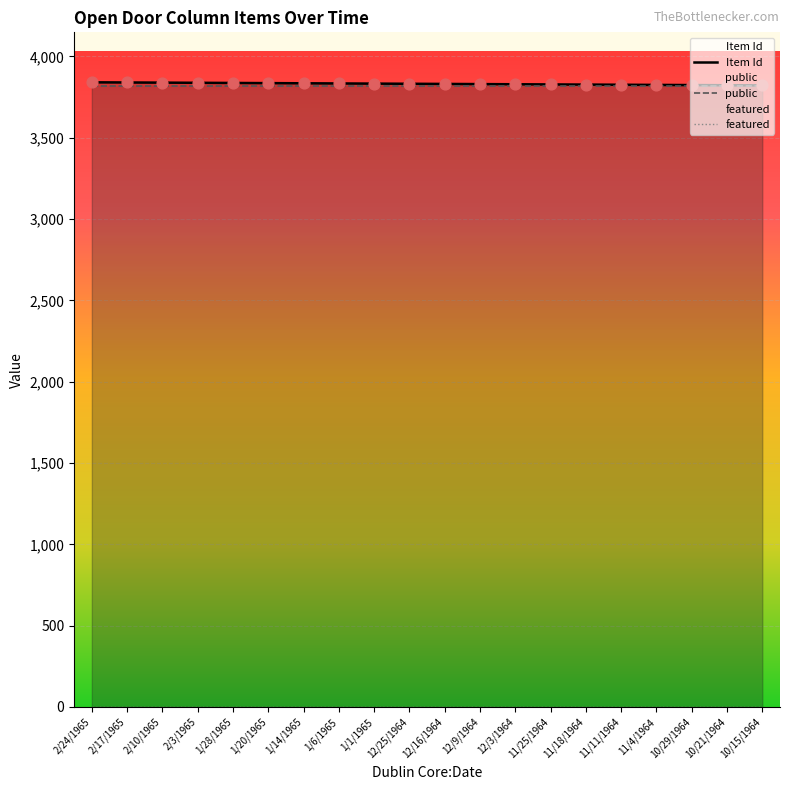

Which series has the largest total across all categories?

Item Id